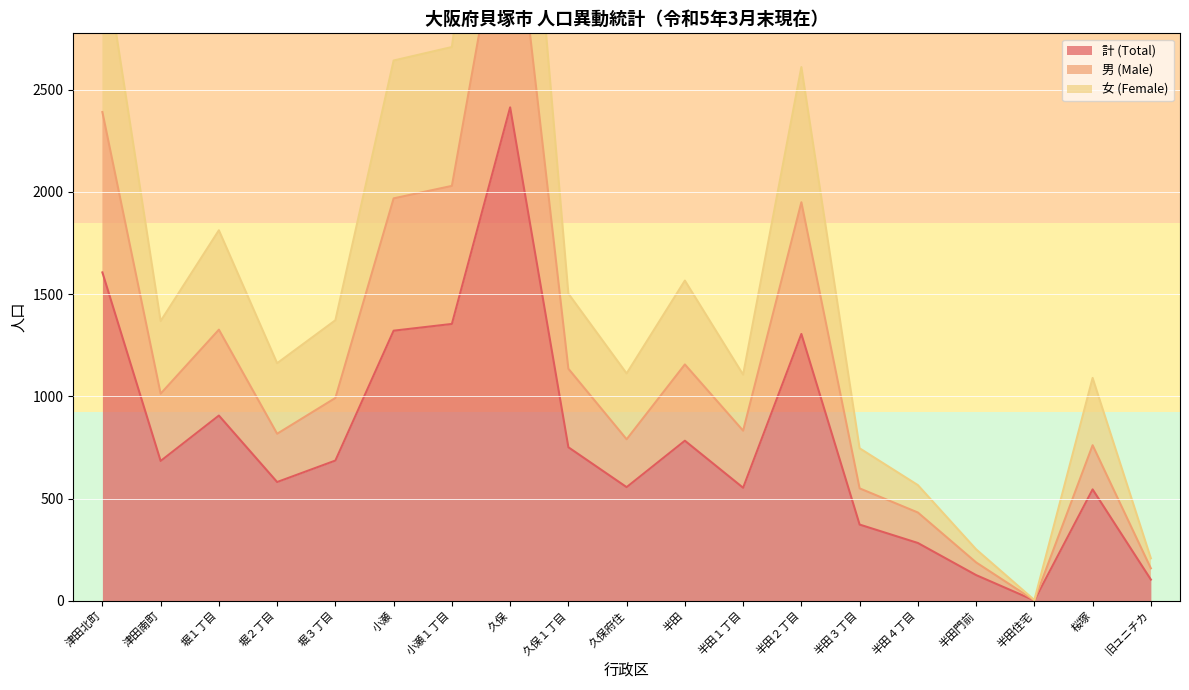

At how many categories does at least one series exceed 1554?

7